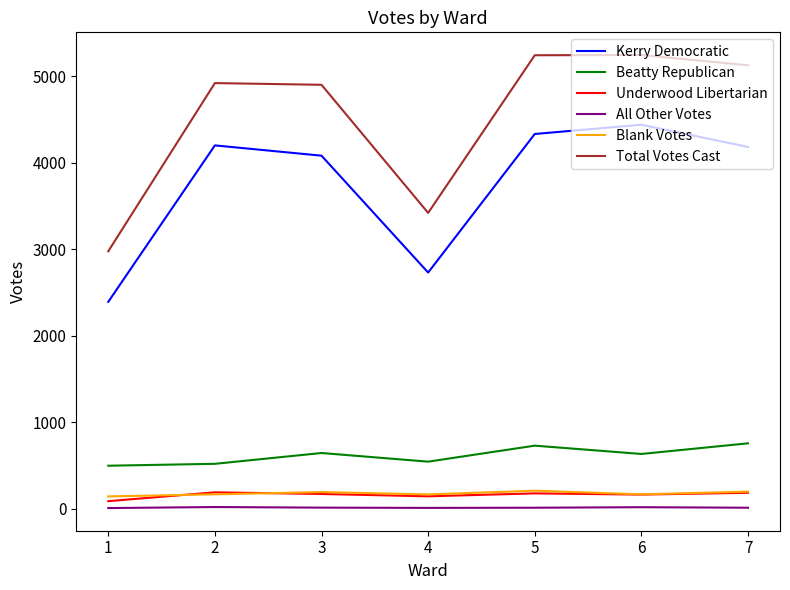

Which series has the largest total across all categories?

Total Votes Cast